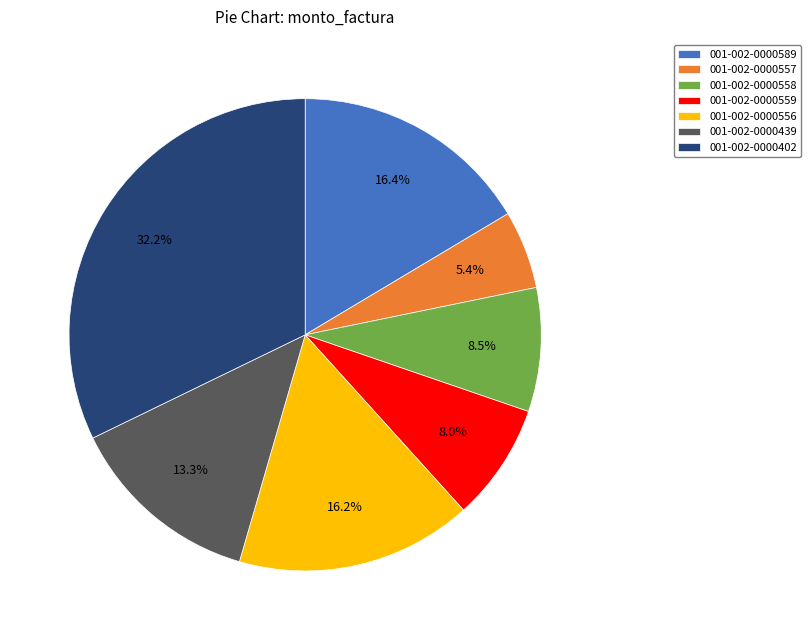

Which slice is the largest?

001-002-0000402